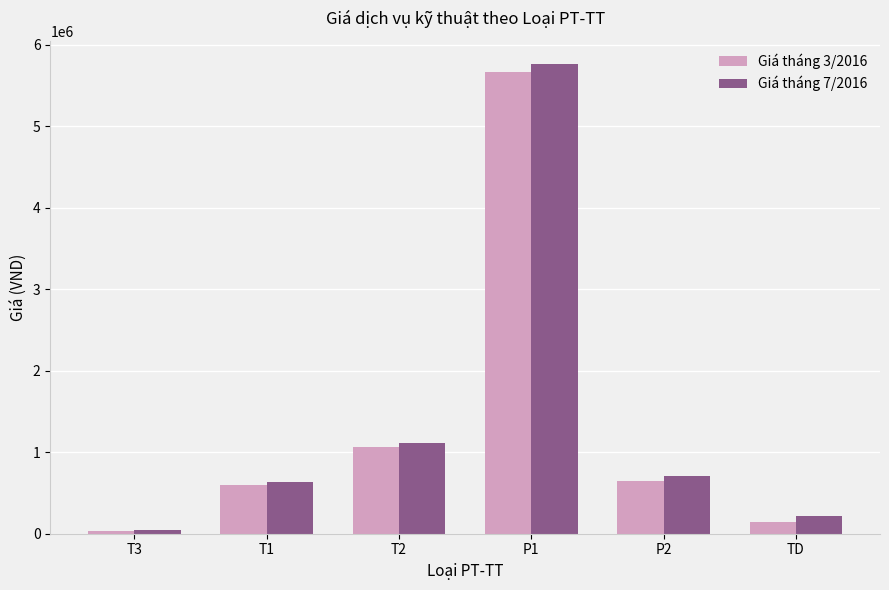

Which category has the highest value in the Giá tháng 7/2016 series?

P1